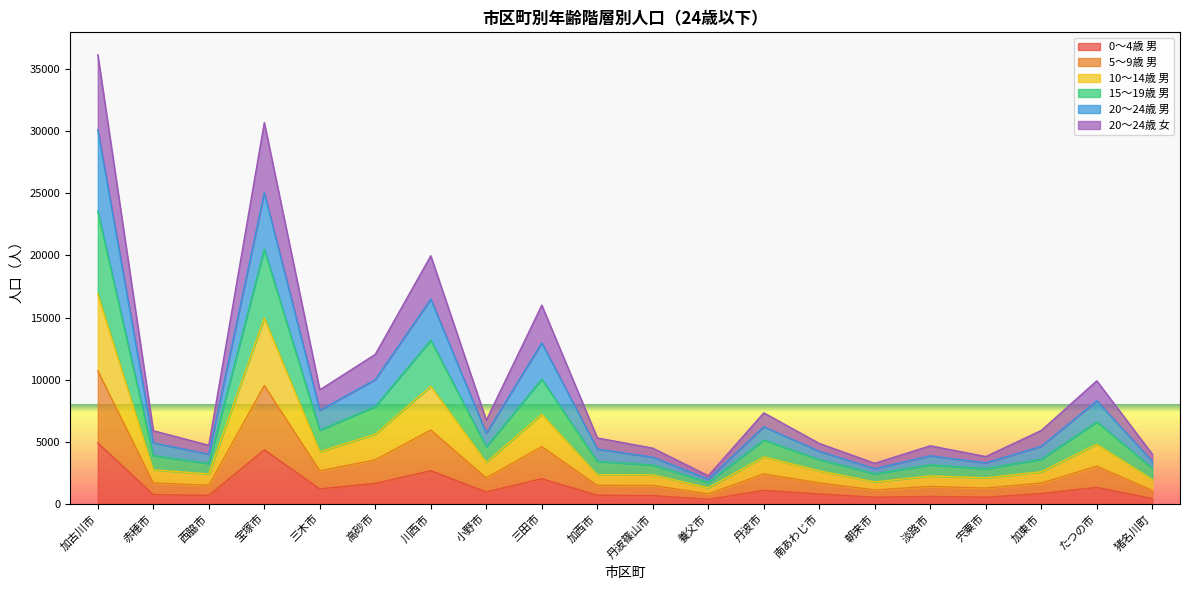

What is the label of the 4th point from the right?

宍粟市